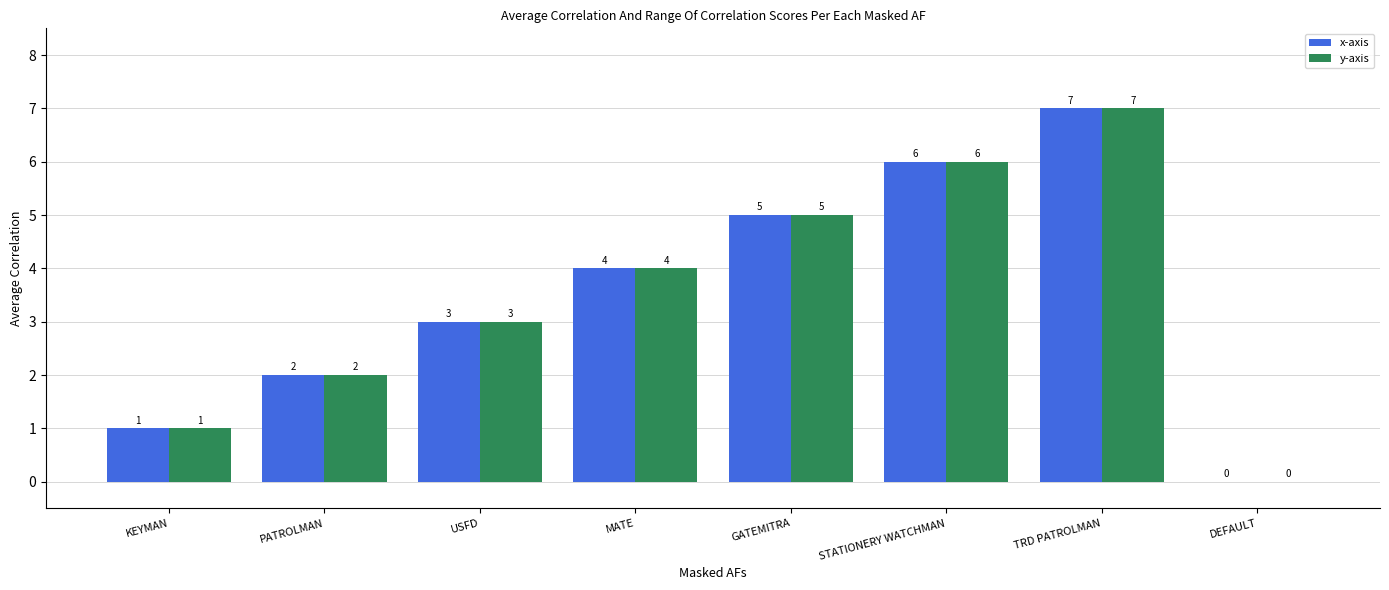

Reading left to right, extract all data points from this chart.

x-axis: 1	2	3	4	5	6	7	0
y-axis: 1	2	3	4	5	6	7	0